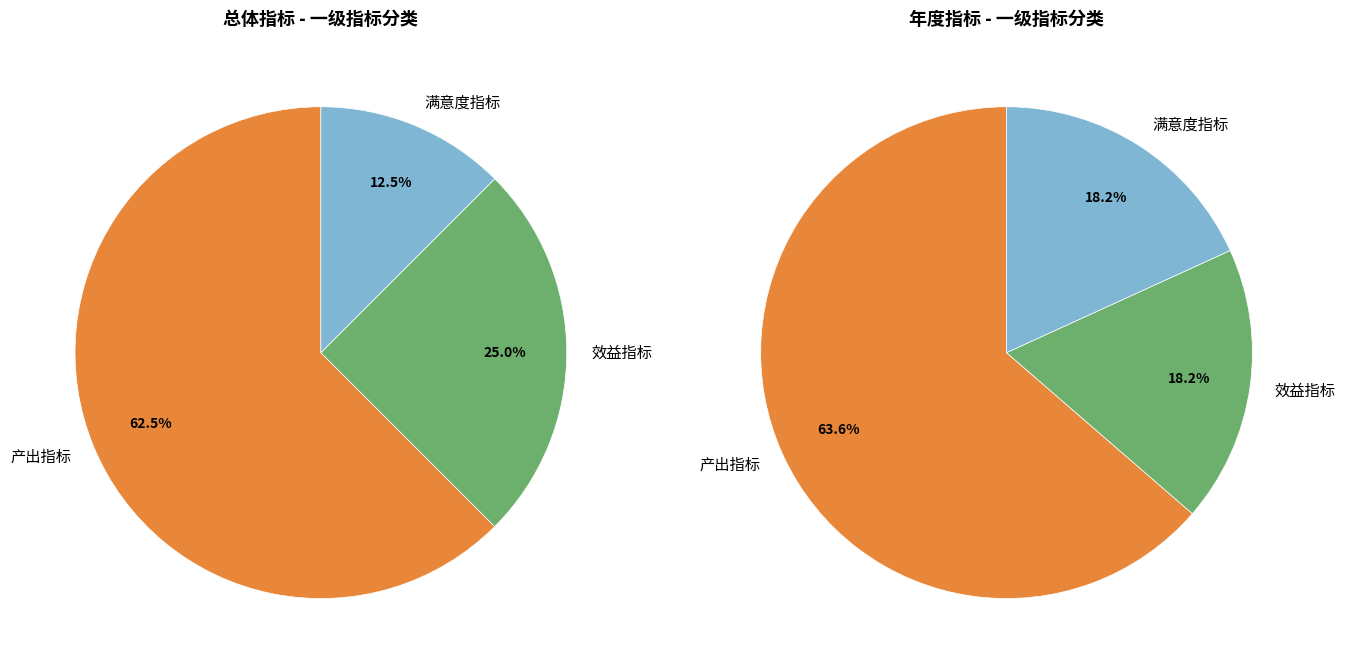

Does 满意度指标 account for over 50% of the chart?

No